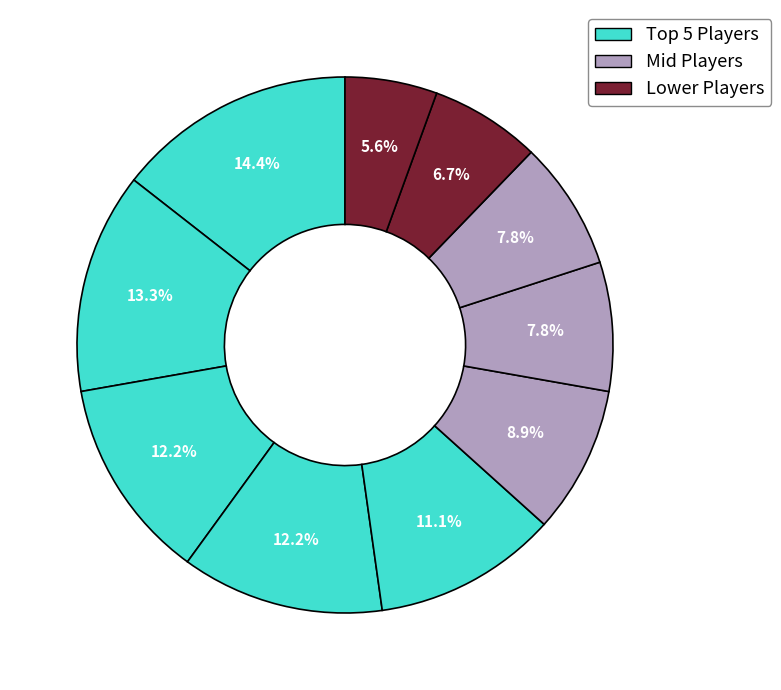

How many slices are in this pie chart?

10